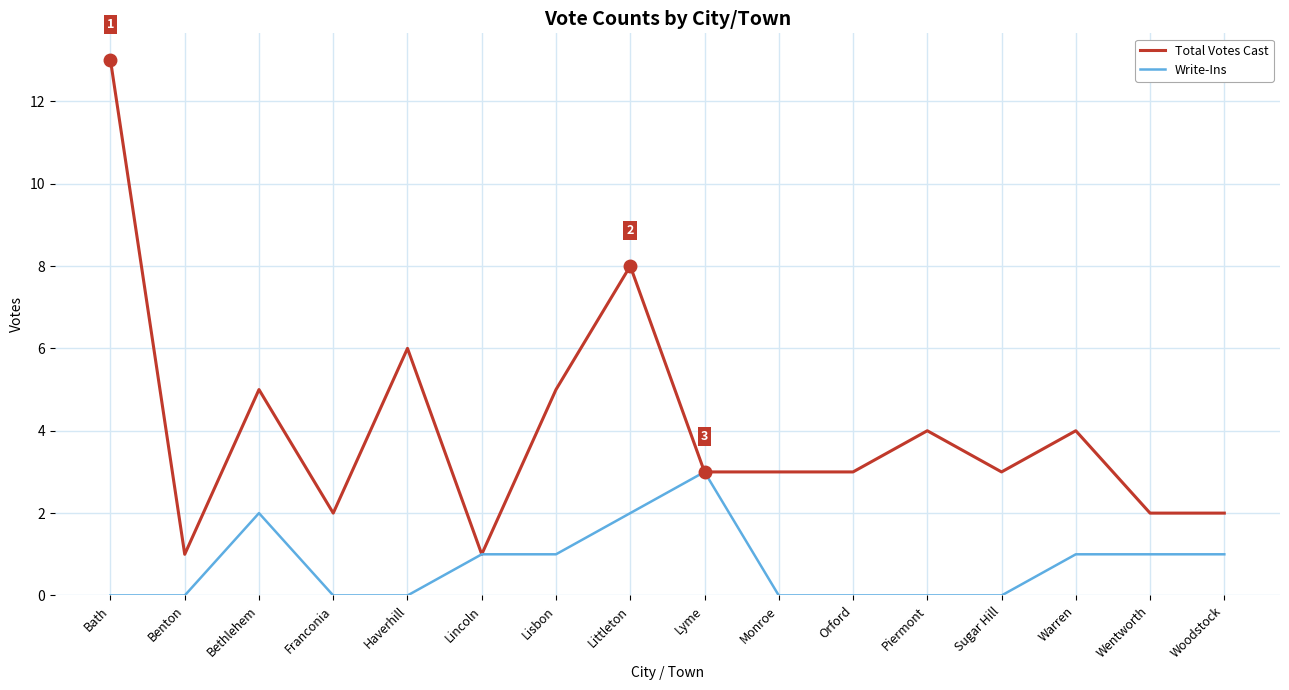

List the series in order of their peak value, lowest first.

Write-Ins, Total Votes Cast